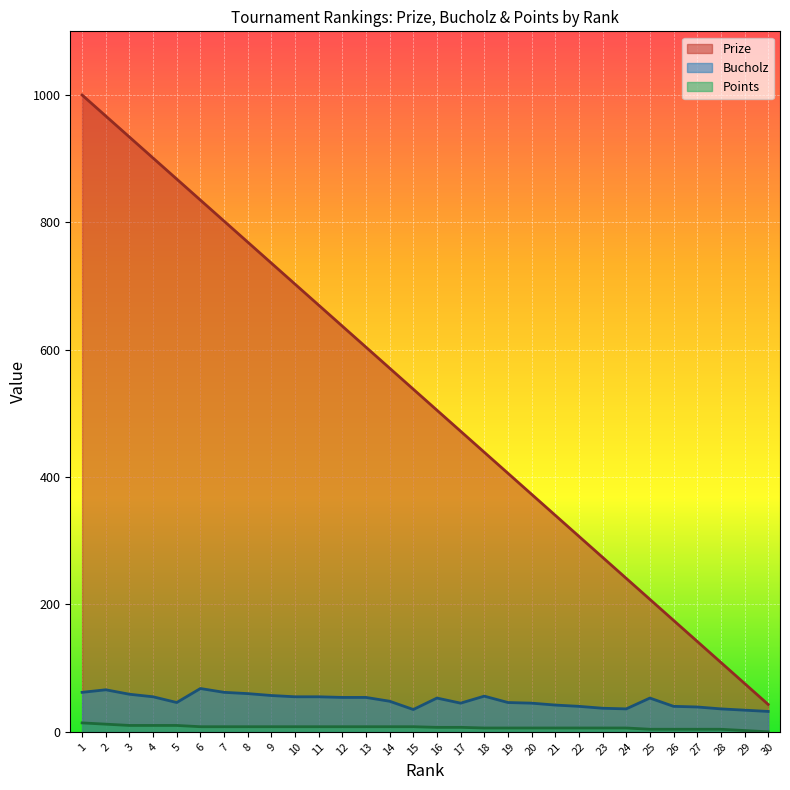

How many values in the Prize series exceed 538?

14